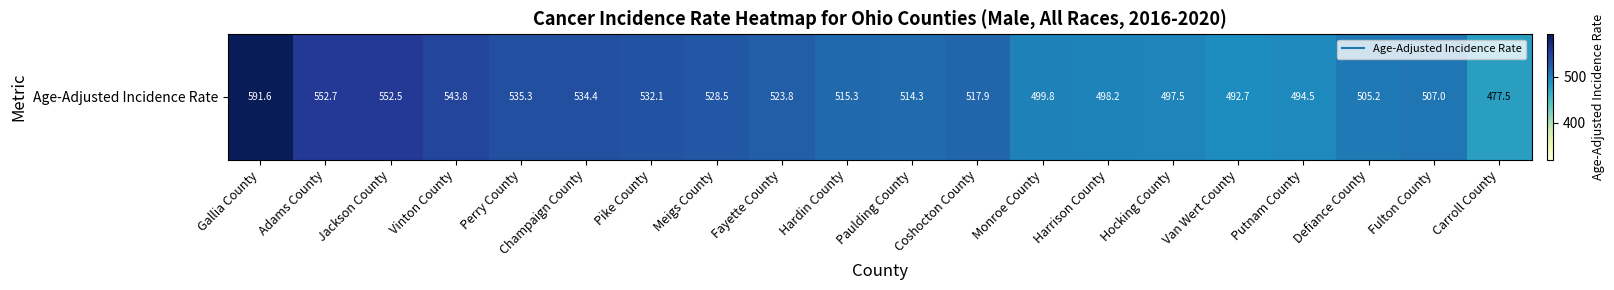

Which has a higher value, Jackson County or Adams County?

Adams County